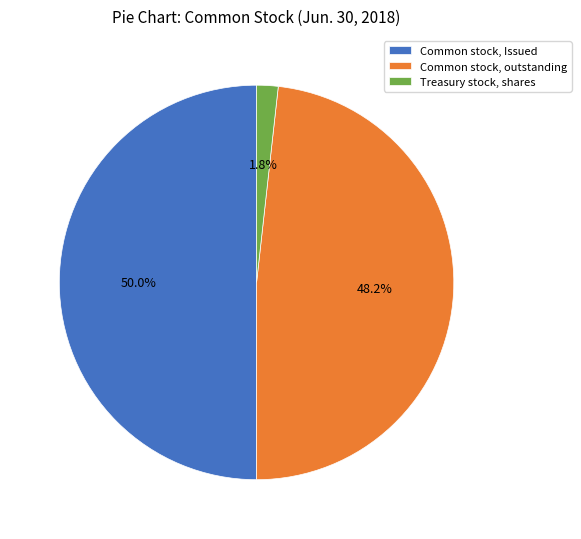

To the nearest percent, what is the combined percentage of Common stock, Issued and Treasury stock, shares?

52%